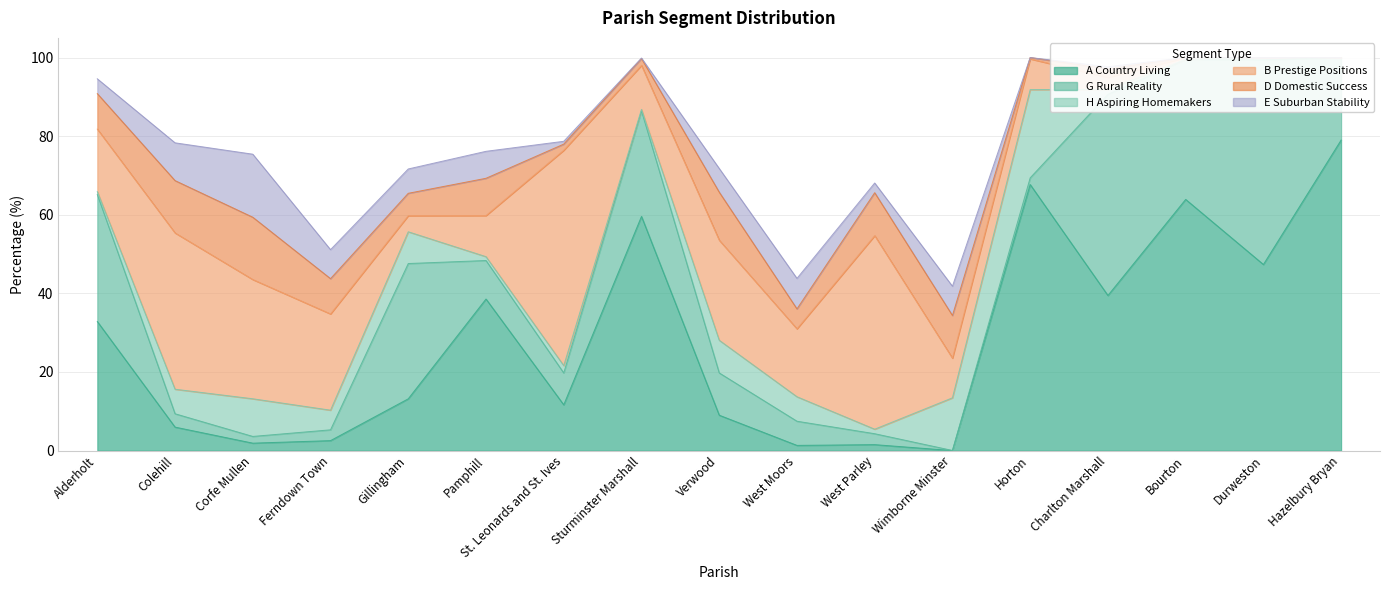

True or false: B Prestige Positions and H Aspiring Homemakers intersect in this chart.

True